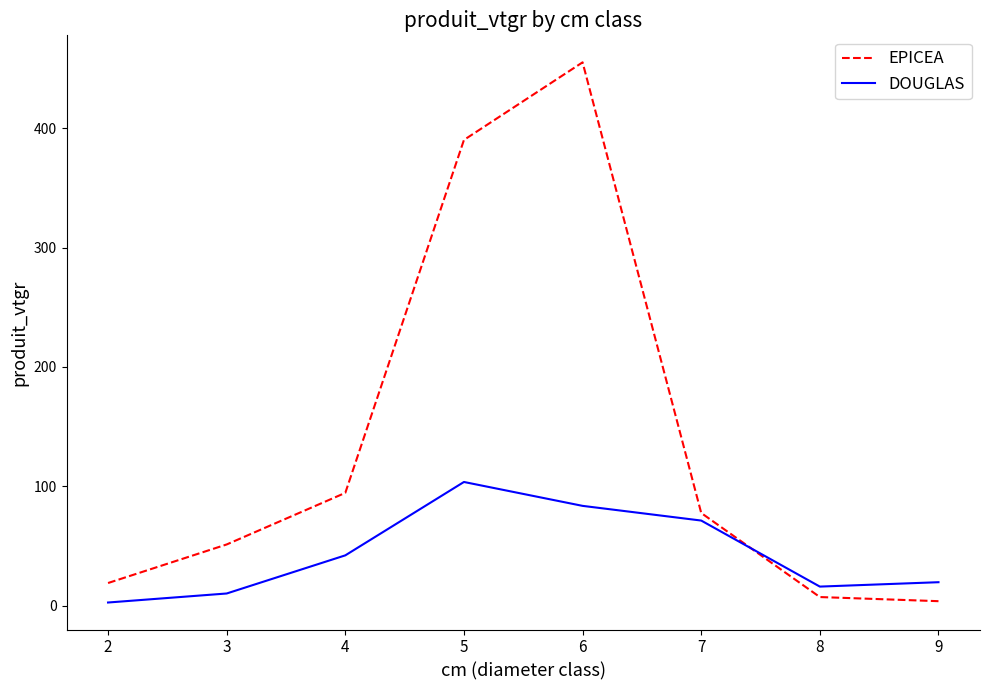

How many interior local peaks does the DOUGLAS series have?

1